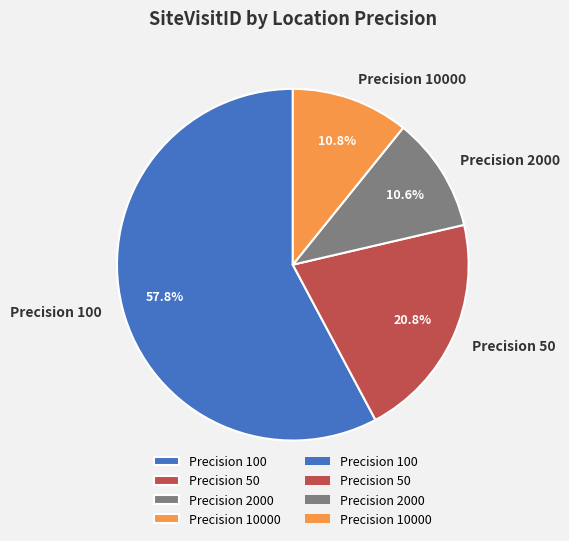

How much of the chart is everything except Precision 10000?

89.2%